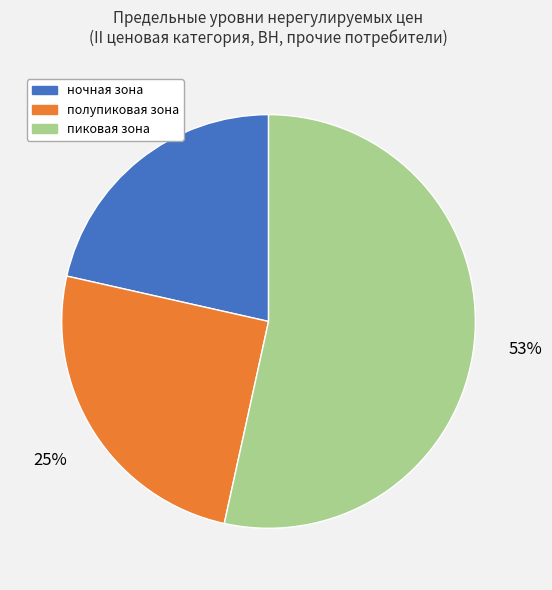

How many segments does this pie chart have?

3